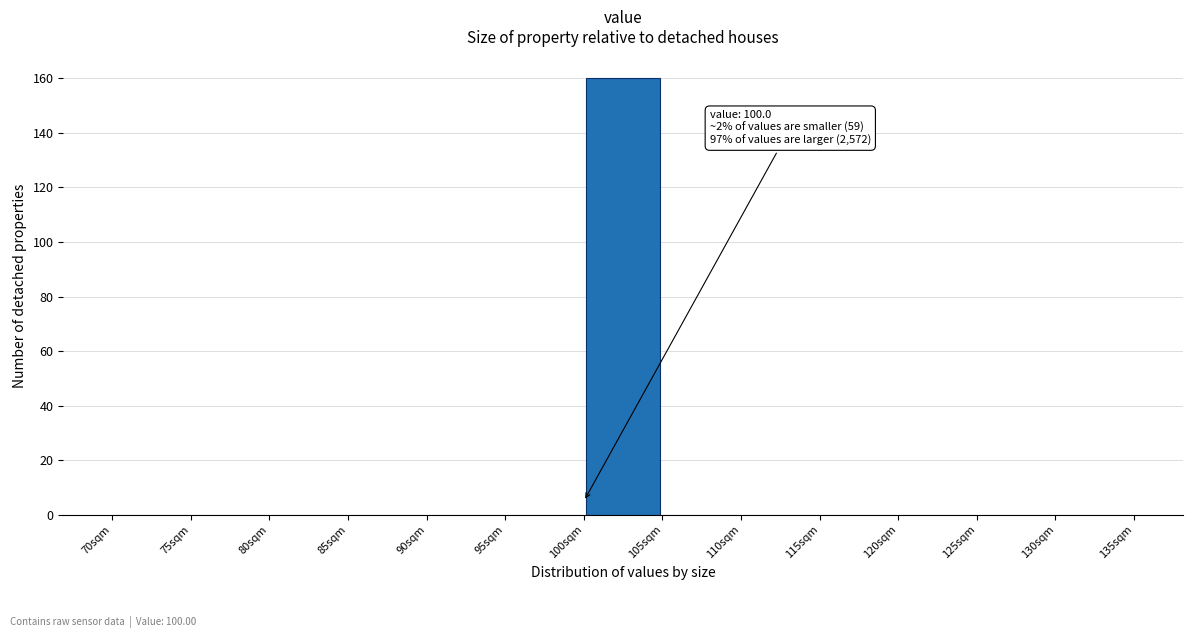

Over which range of the x-axis is the bar tallest?

100 to 105